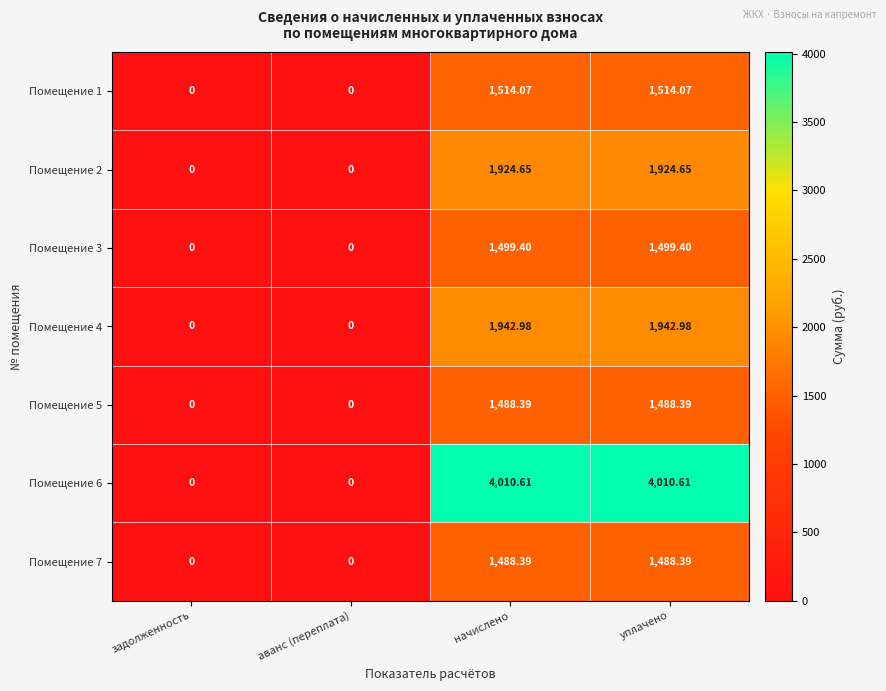

Is the value of Помещение 2 at уплачено greater than the value of Помещение 5 at начислено?

Yes